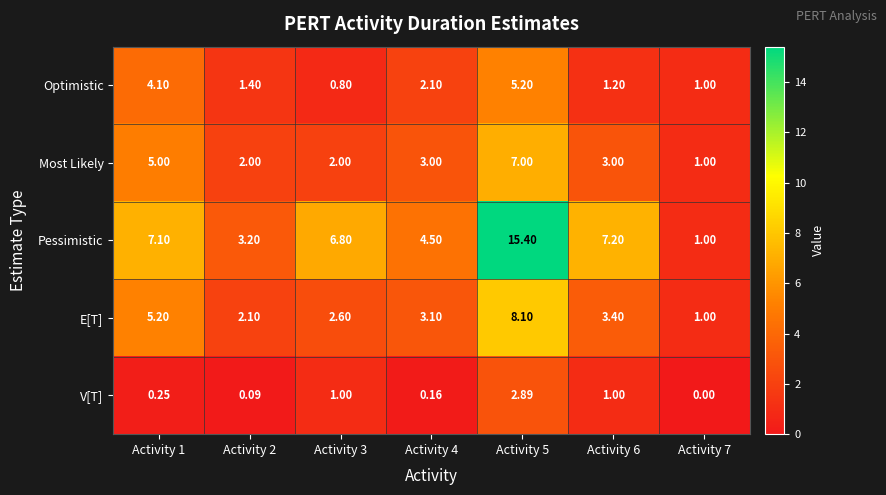

Count the number of categories in the chart.

7